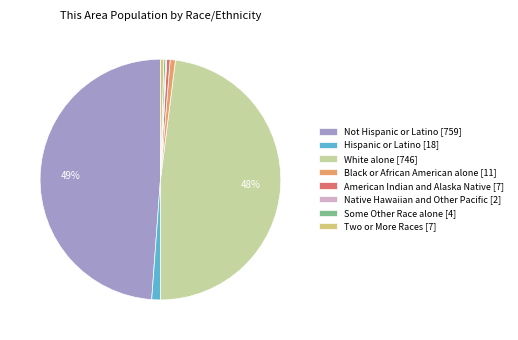

To the nearest percent, what is the average slice percentage?

12%